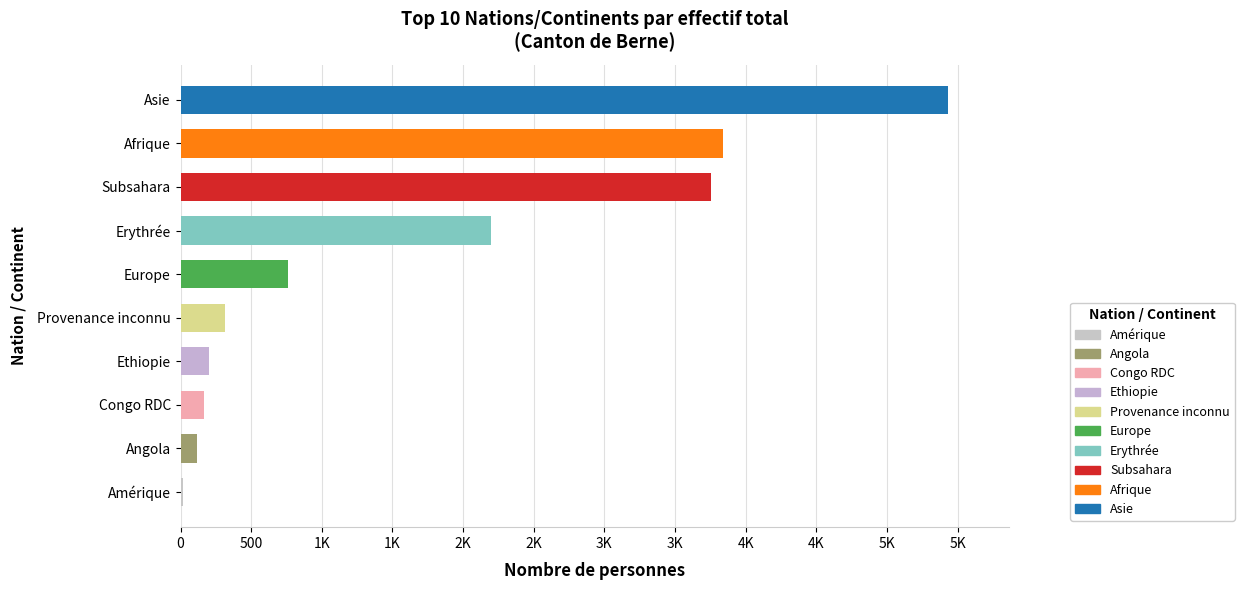

Which label corresponds to the largest value in the chart?

Asie